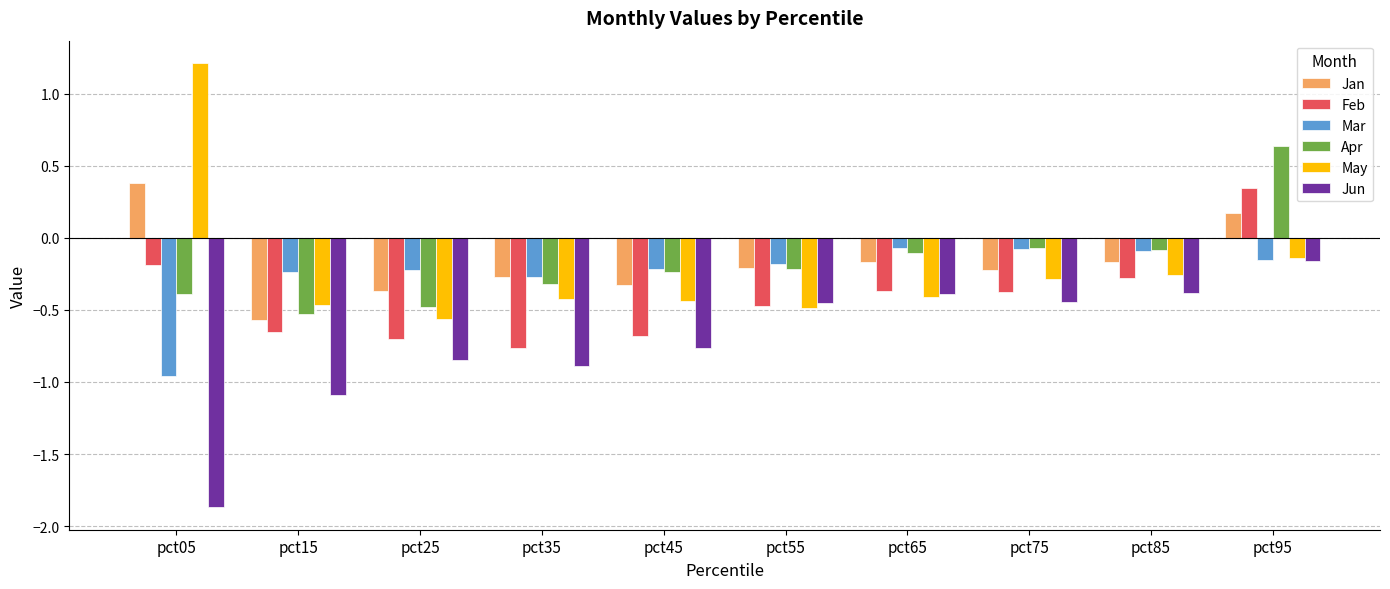

Which series has the largest range (max minus min)?

May